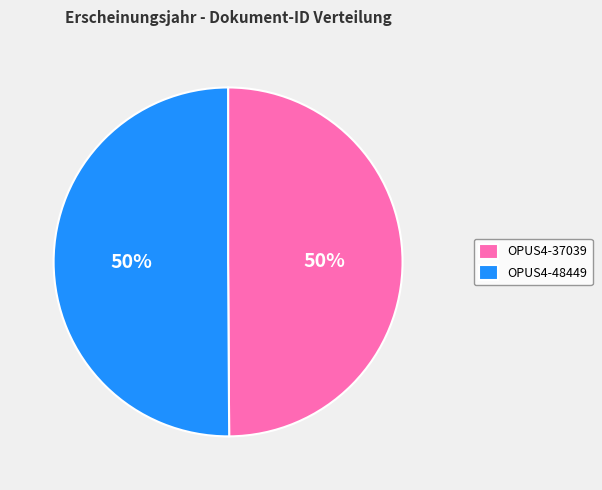

What is the ratio of the value at OPUS4-48449 to the value at OPUS4-37039?

1.0